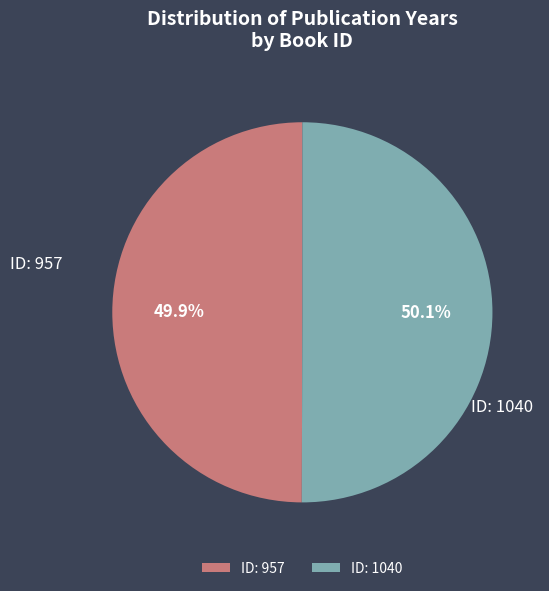

Approximately how many times larger is the value at ID: 957 compared to ID: 1040?

1.0